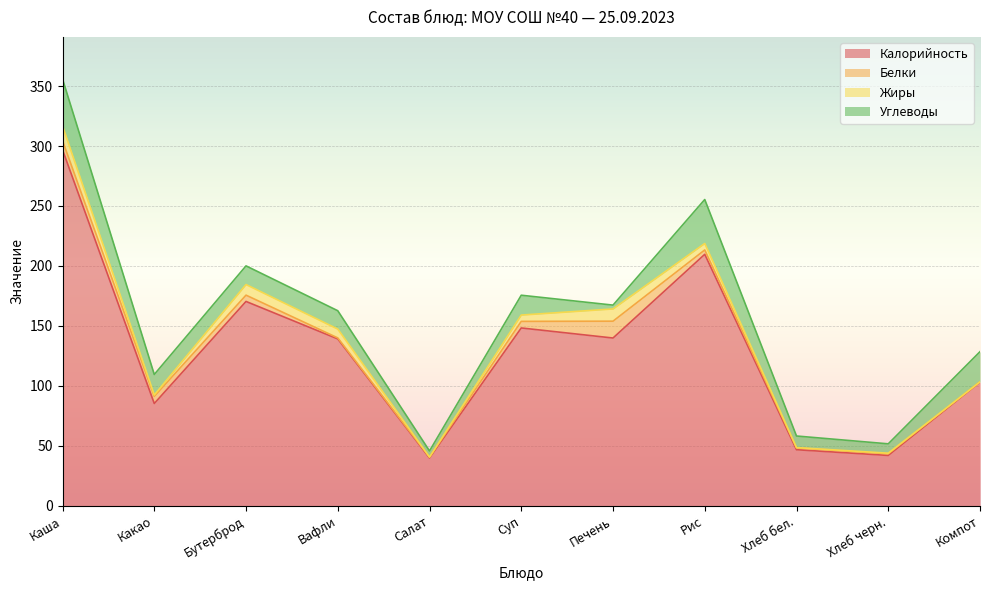

True or false: Калорийность and Белки cross at least once.

False